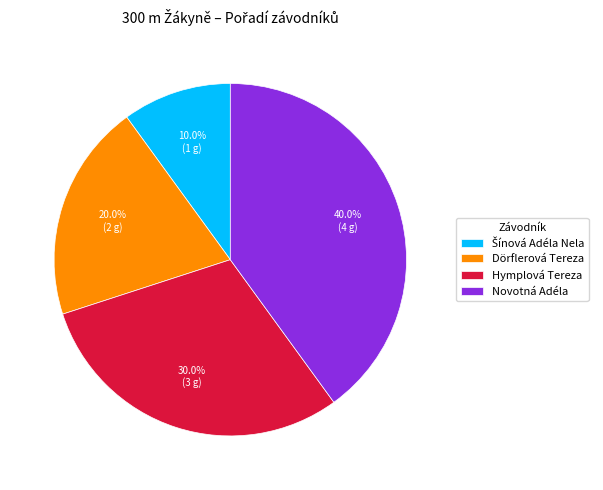

What portion of the pie excludes Dörflerová Tereza?

80.0%